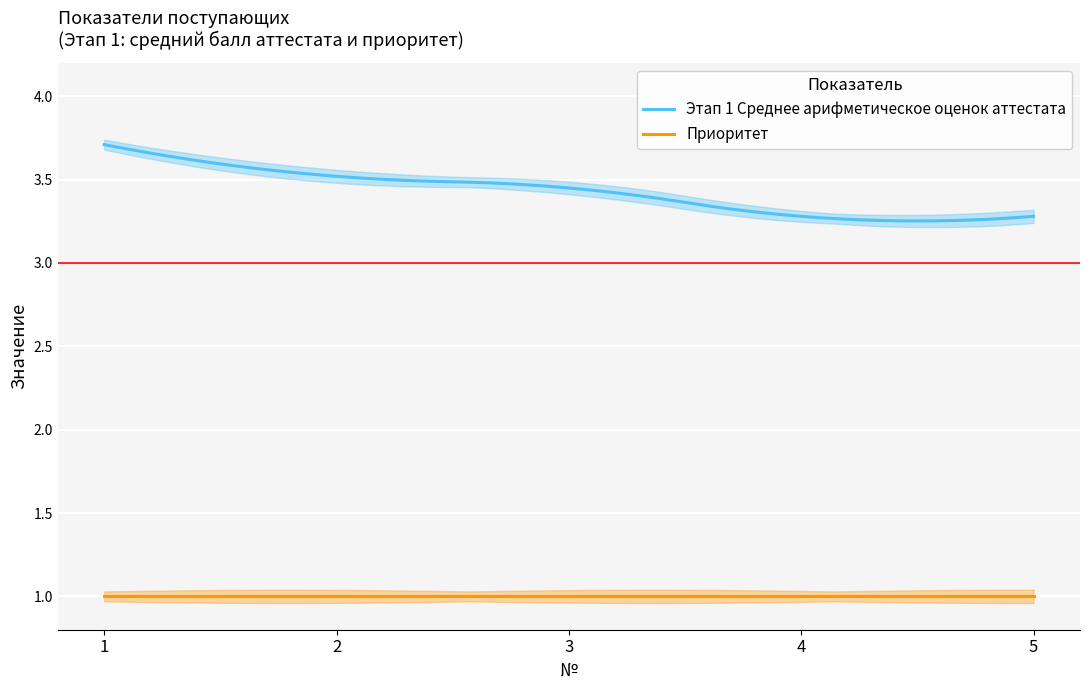

What is the lowest value of the Этап 1 Среднее арифметическое оценок аттестата series?

3.3